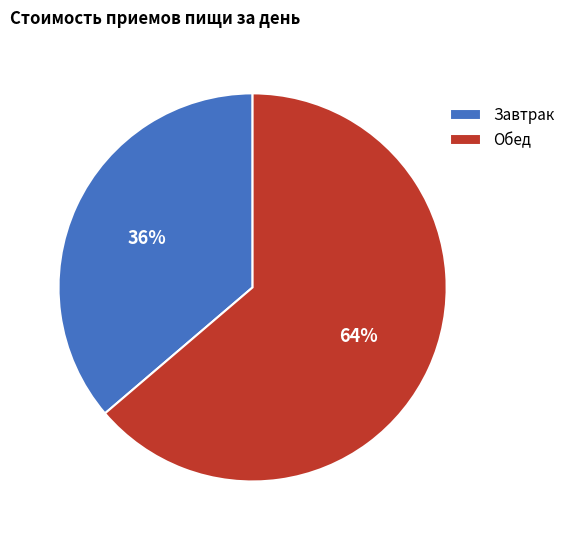

To the nearest percent, what portion does Обед represent?

64%